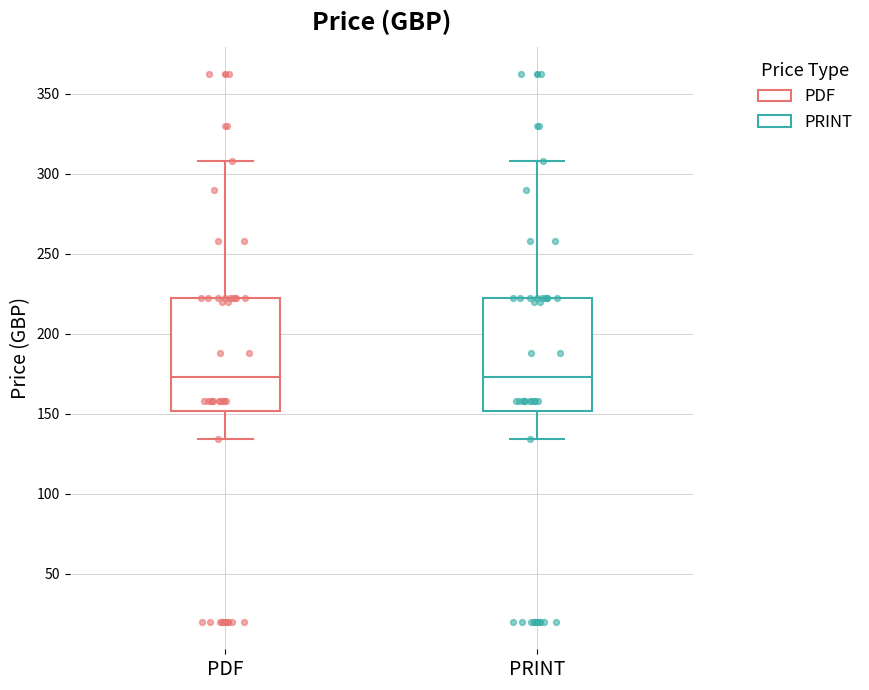

Reading left to right, transcribe this box plot: for each box, give where its median line is, the range the box spans, and where its two whiskers end, as read against the y-axis. The values are not printed on the chart, so give them approximately, as read against the axis.

PDF: median 175, box 150 to 220, whiskers 135 to 310
PRINT: median 175, box 150 to 220, whiskers 135 to 310